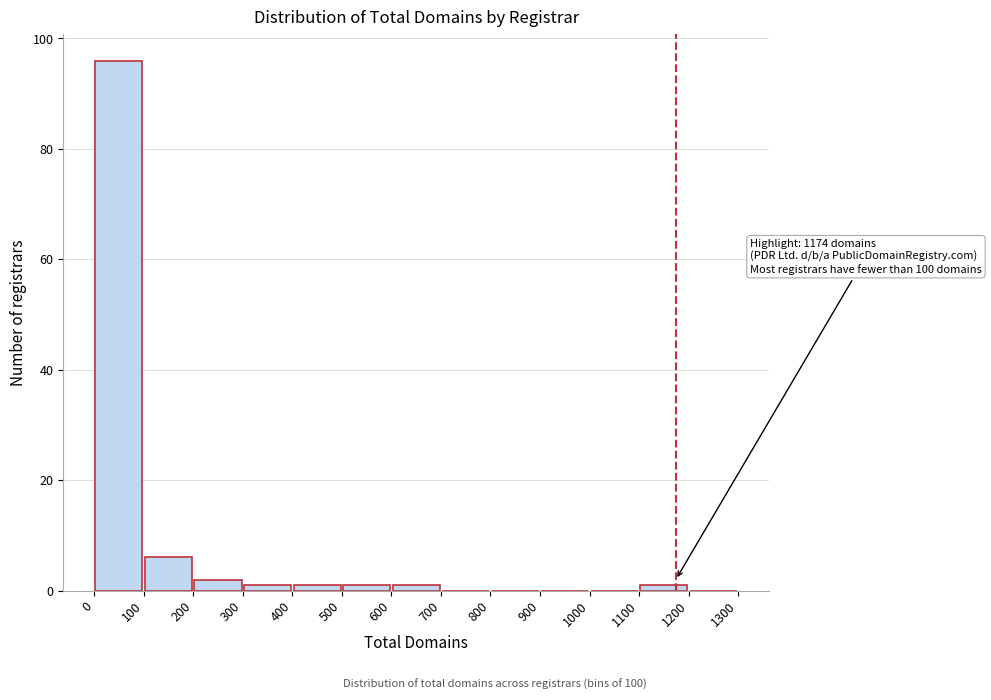

Which range on the x-axis has the tallest bar?

0 to 100